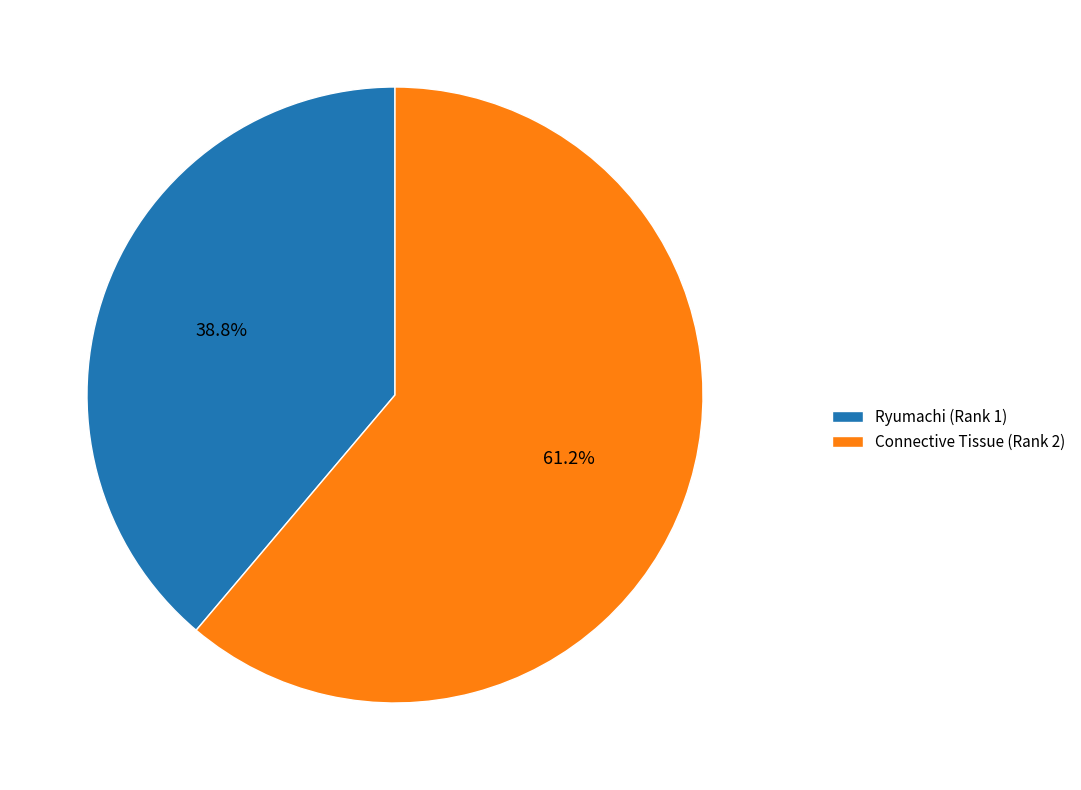

How many slices are in this pie chart?

2